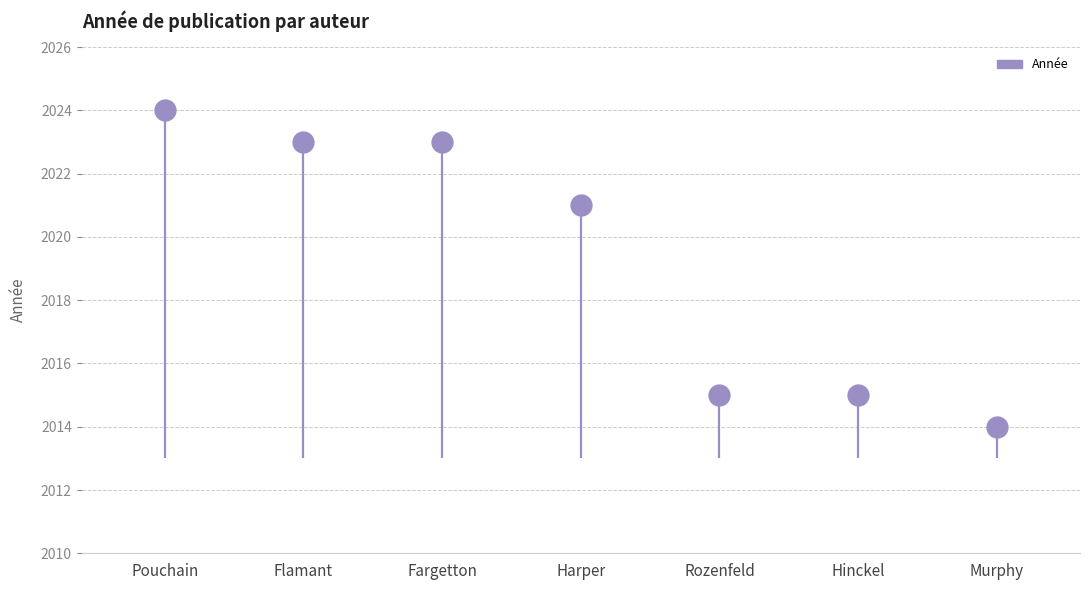

What is the change in value from Harper to Murphy?

-7